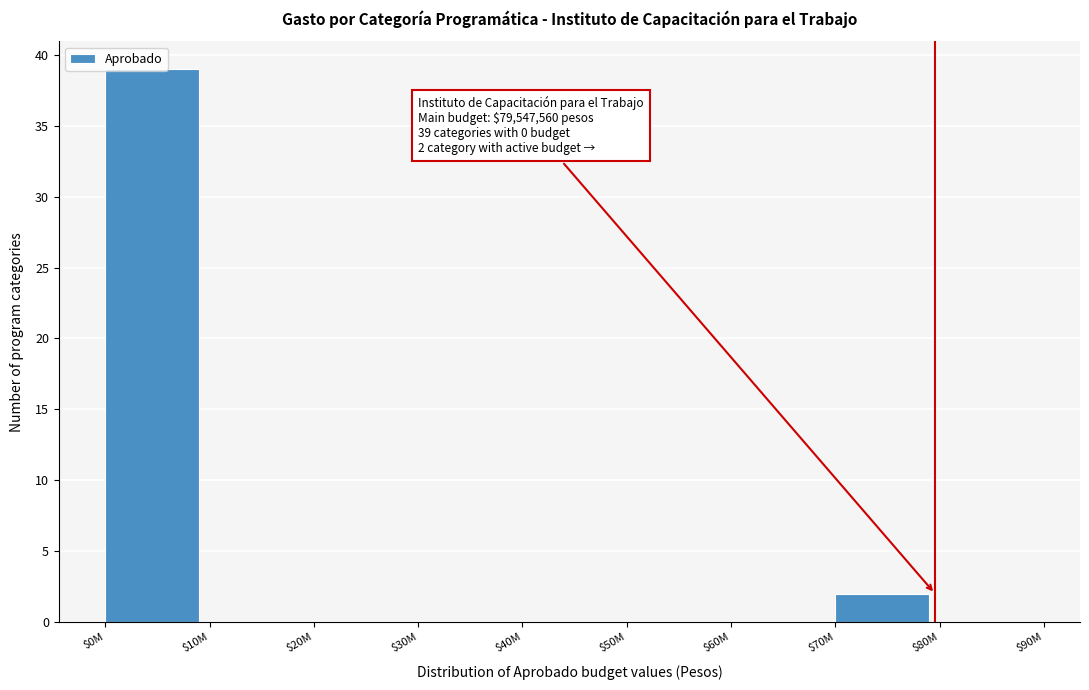

What is the greatest value displayed?

39